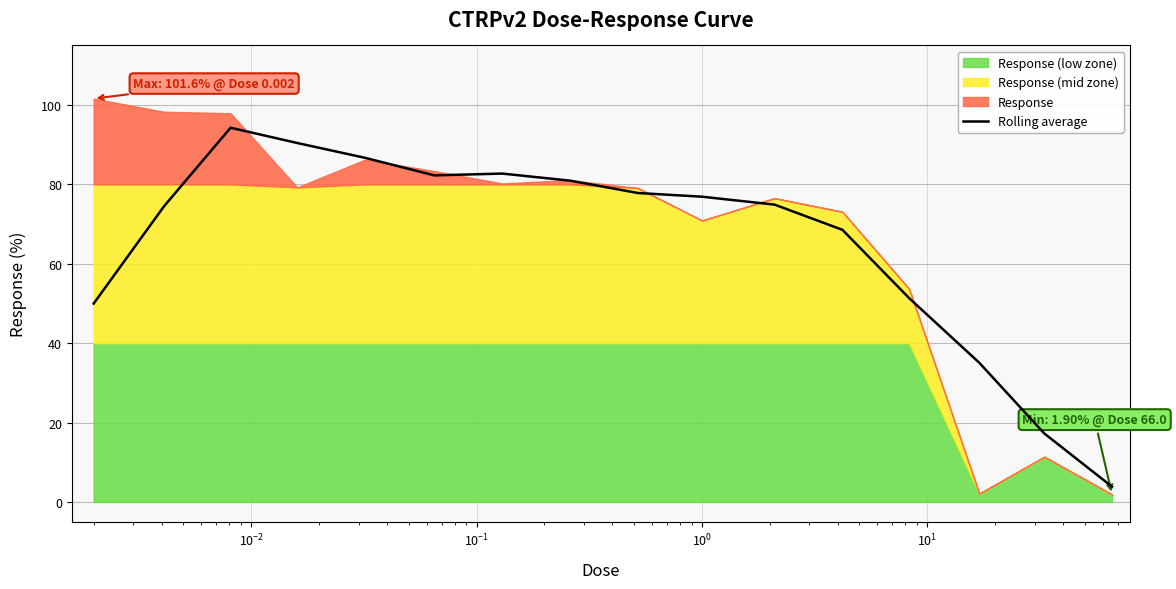

What is the highest value of the Rolling average series?

94.3